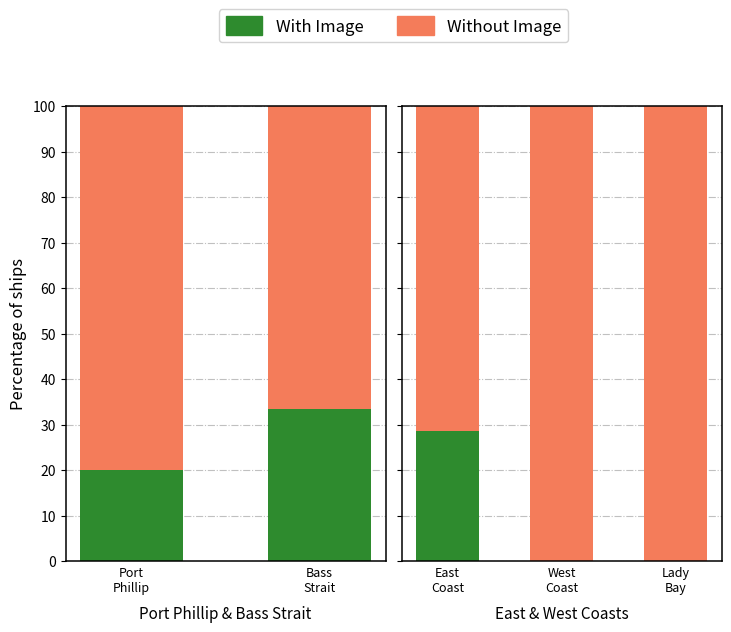

Which series has the widest spread of values?

With Image